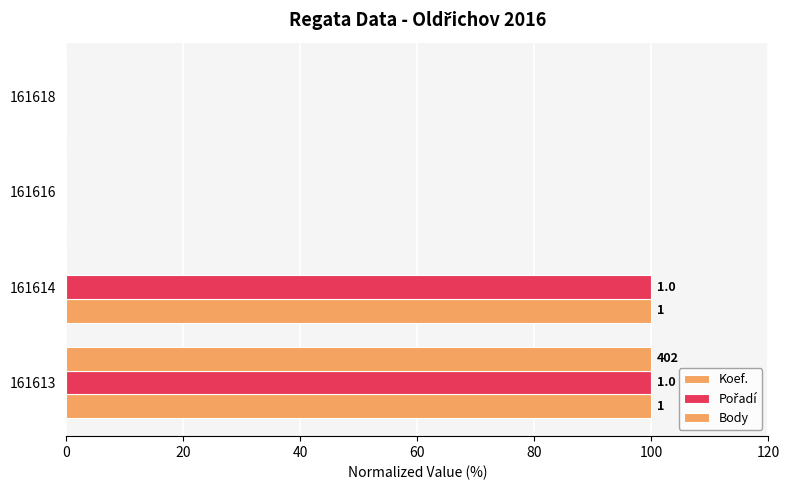

At how many categories does at least one series exceed 78?

2